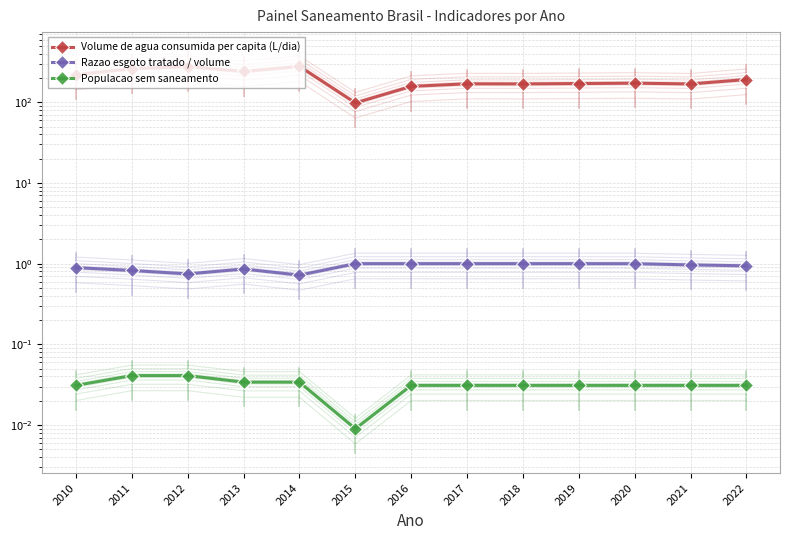

At which category is the sum across all series the highest?

2014